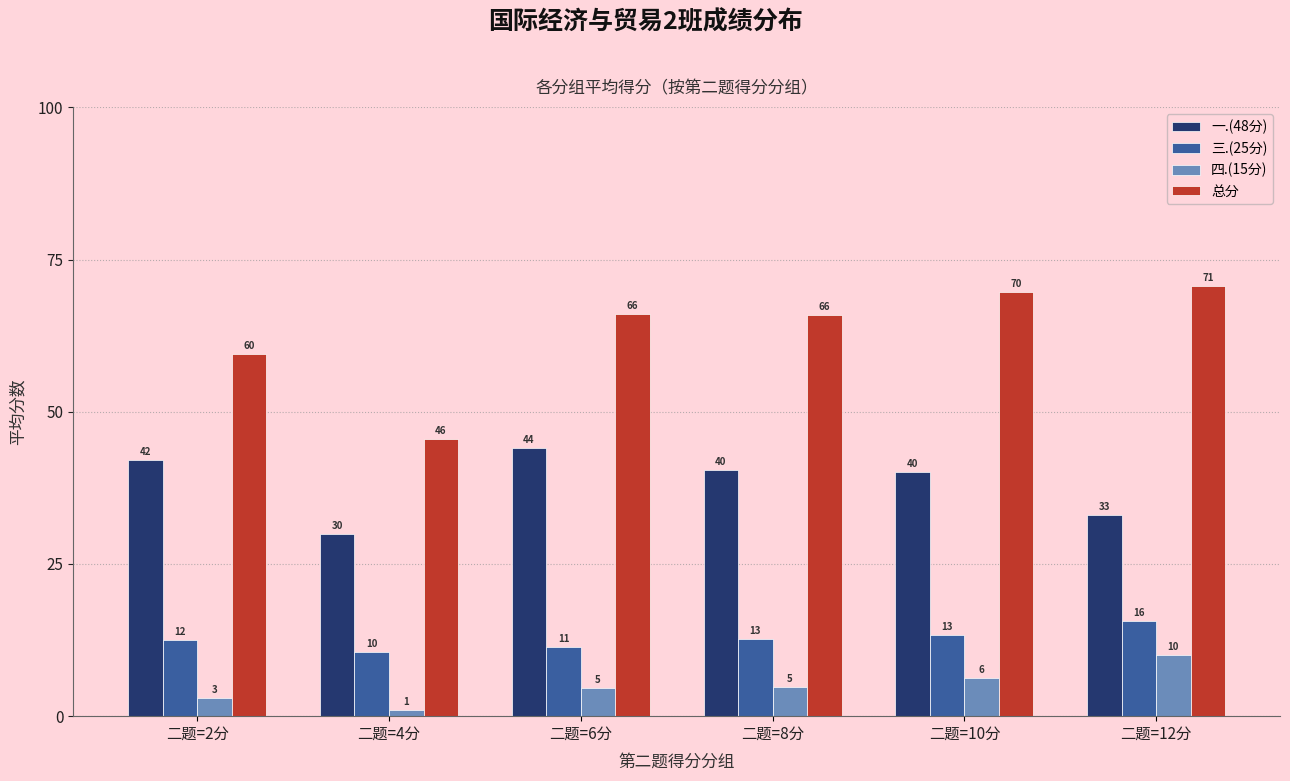

What is the sum of the 四.(15分) values at 二题=2分 and 二题=6分?

7.7